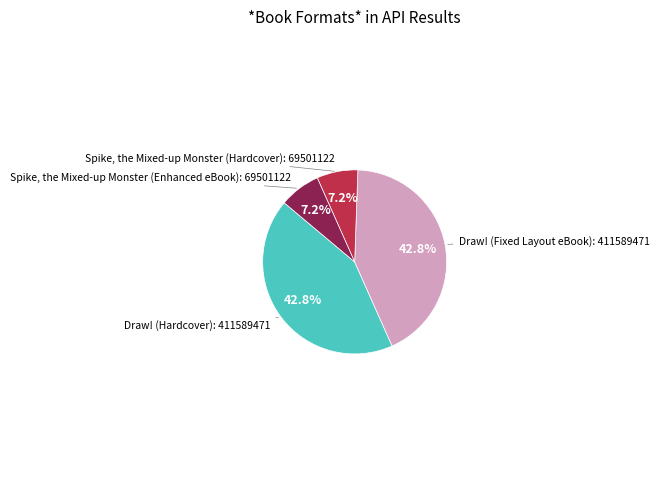

Does any single category account for the majority?

No